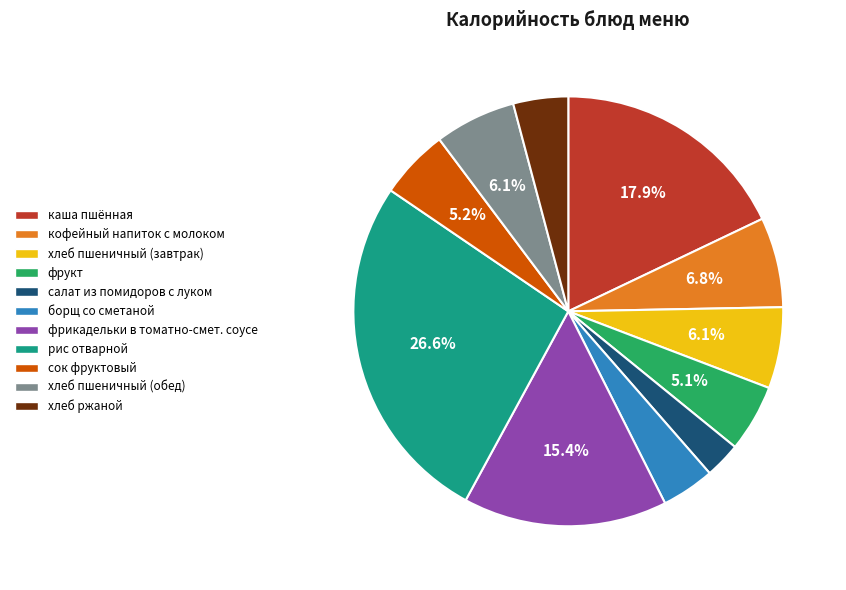

Is there any slice that represents more than half of the pie?

No